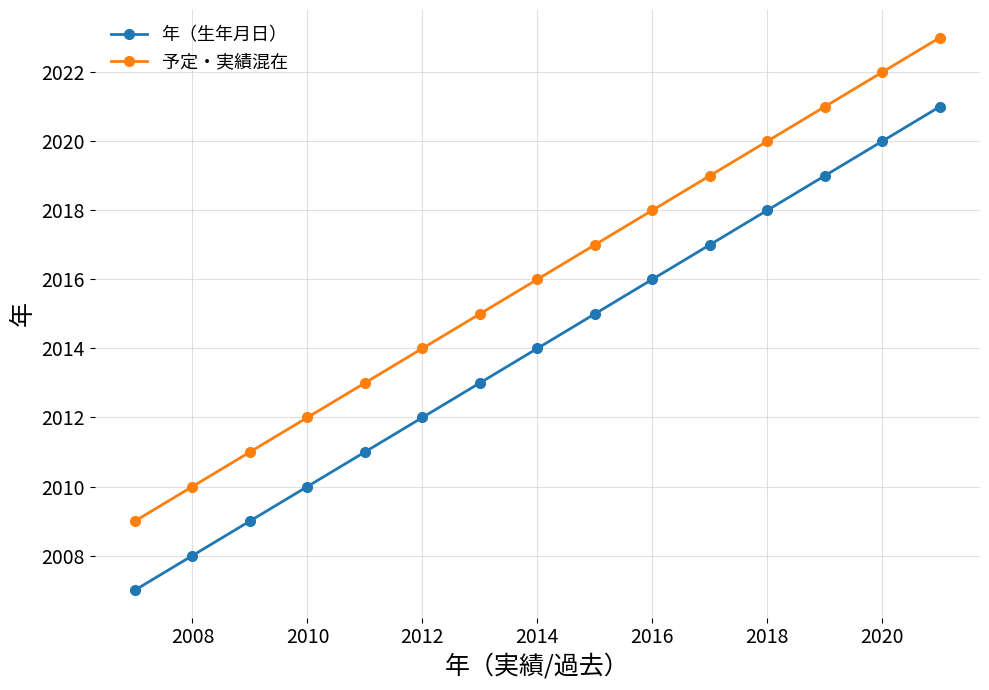

What is the average value of the 年（生年月日） series?

2014